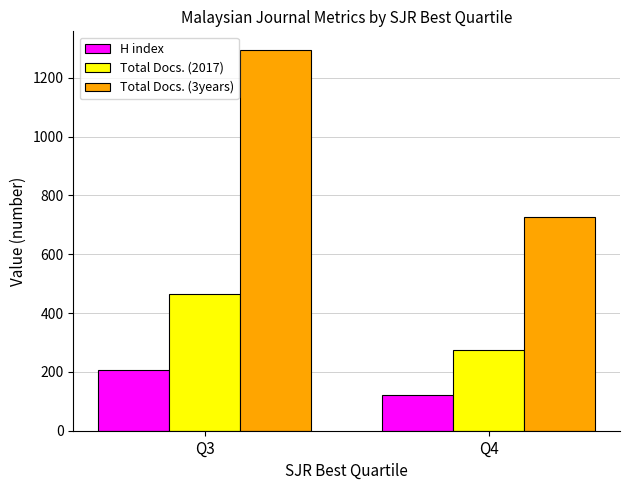

Which series has the largest range (max minus min)?

Total Docs. (3years)